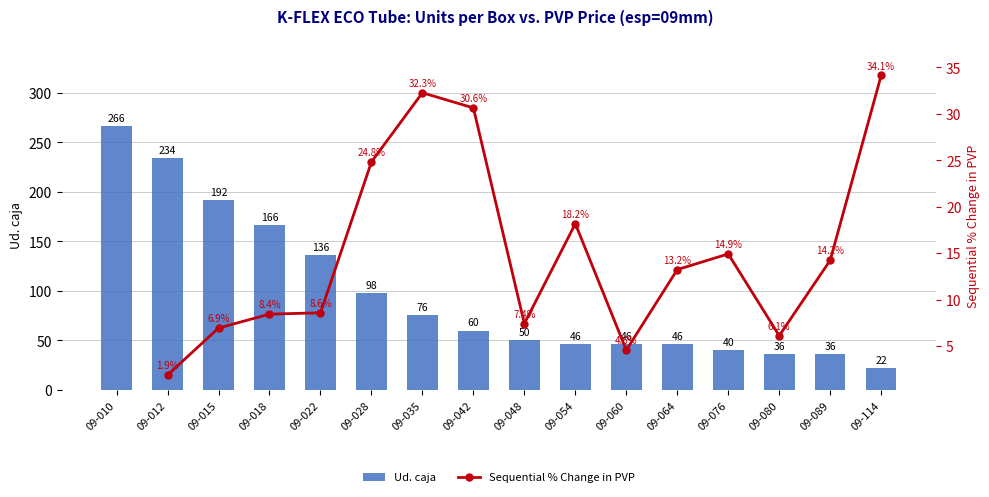

How many bars are there in total?

16